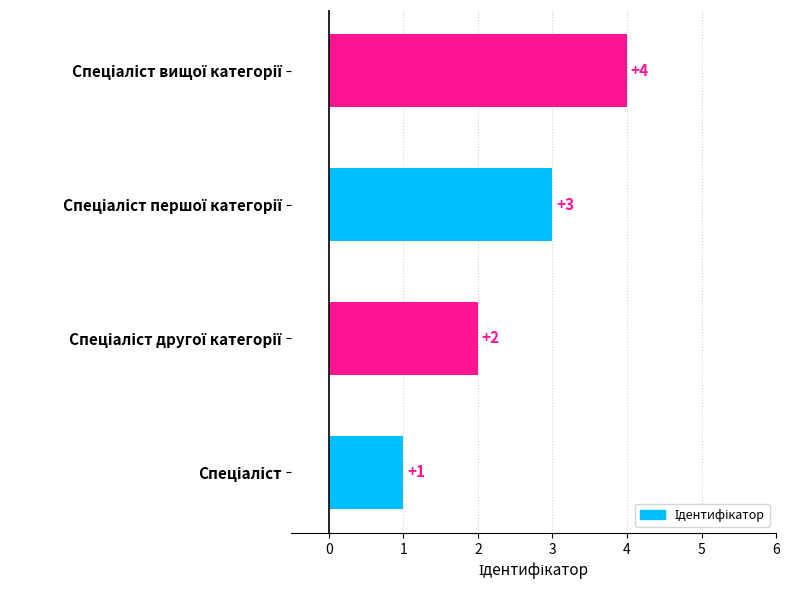

How many values are between 2 and 4?

3